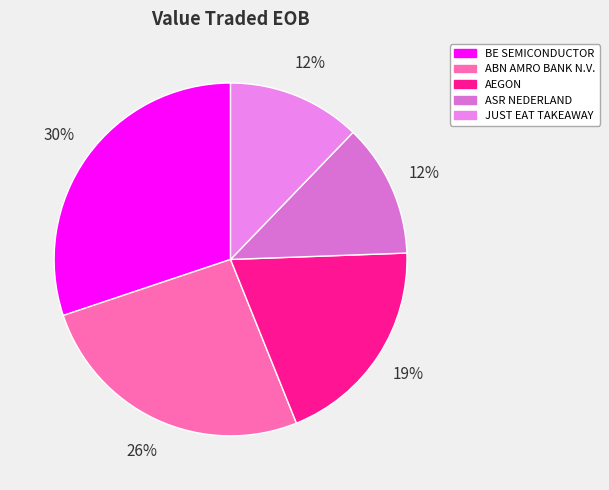

How many segments does this pie chart have?

5